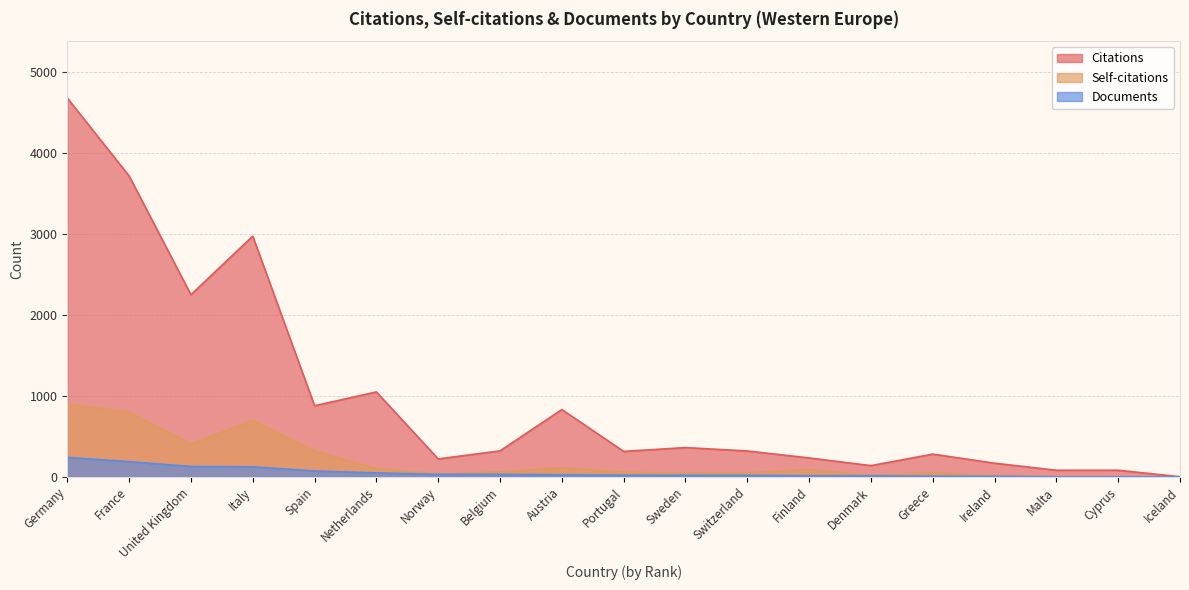

Where does the Citations series first go above 320?

Germany